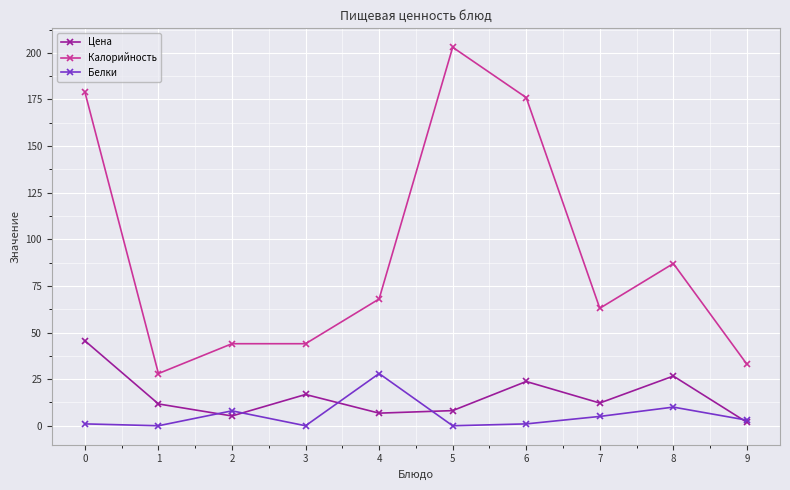

True or false: Цена and Белки intersect in this chart.

True